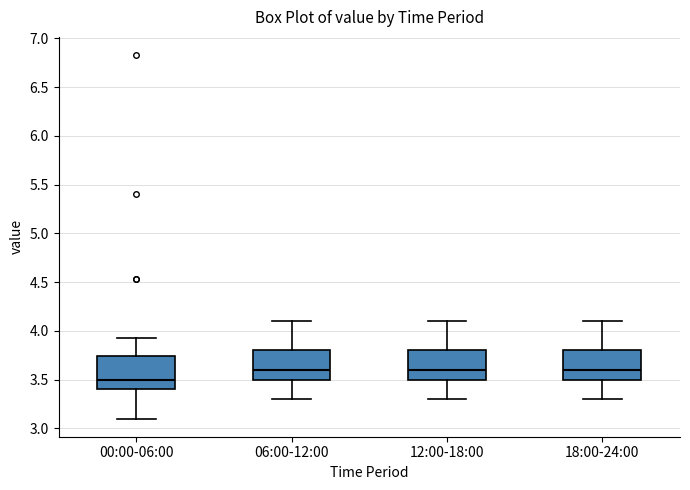

Reading left to right, read every box against the y-axis: the position of its median line, the range the box covers, and the ends of its whiskers. The values are not printed on the chart, so give them approximately, as read against the axis.

00:00-06:00: median 3.50, box 3.40 to 3.75, whiskers 3.10 to 3.95
06:00-12:00: median 3.60, box 3.50 to 3.80, whiskers 3.30 to 4.10
12:00-18:00: median 3.60, box 3.50 to 3.80, whiskers 3.30 to 4.10
18:00-24:00: median 3.60, box 3.50 to 3.80, whiskers 3.30 to 4.10